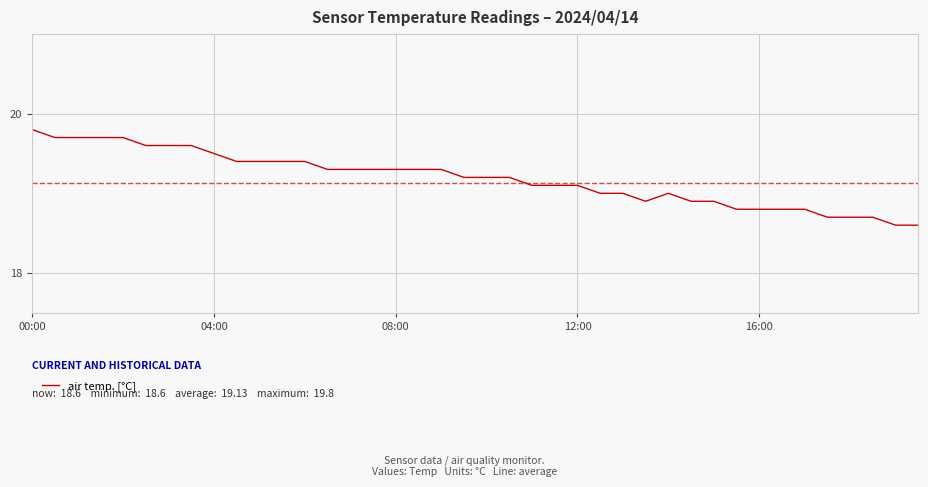

What is the maximum value shown in the chart?

19.8